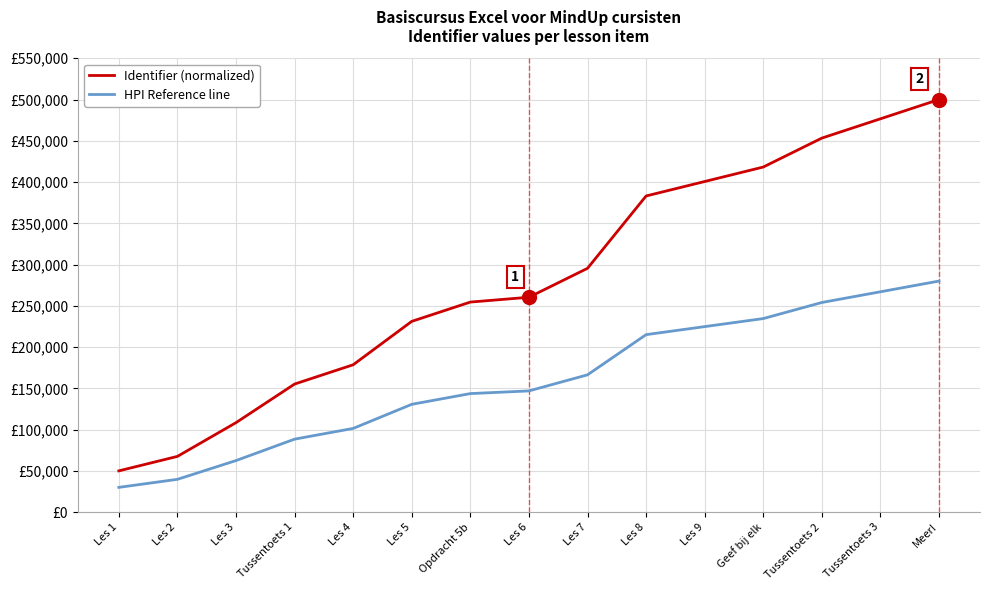

Reading left to right, extract all data points from this chart.

Identifier (normalized): Les 1=50000.0	Les 2=67532.5	Les 3=108441.6	Tussentoets 1=155194.8	Les 4=178571.4	Les 5=231168.8	Opdracht 5b=254545.5	Les 6=260389.6	Les 7=295454.5	Les 8=383116.9	Les 9=400649.4	Geef bij elk=418181.8	Tussentoets 2=453246.8	Tussentoets 3=476623.4	Meer!=500000.0
HPI Reference line: Les 1=30000.0	Les 2=39740.3	Les 3=62467.5	Tussentoets 1=88441.6	Les 4=101428.6	Les 5=130649.4	Opdracht 5b=143636.4	Les 6=146883.1	Les 7=166363.6	Les 8=215064.9	Les 9=224805.2	Geef bij elk=234545.5	Tussentoets 2=254026.0	Tussentoets 3=267013.0	Meer!=280000.0